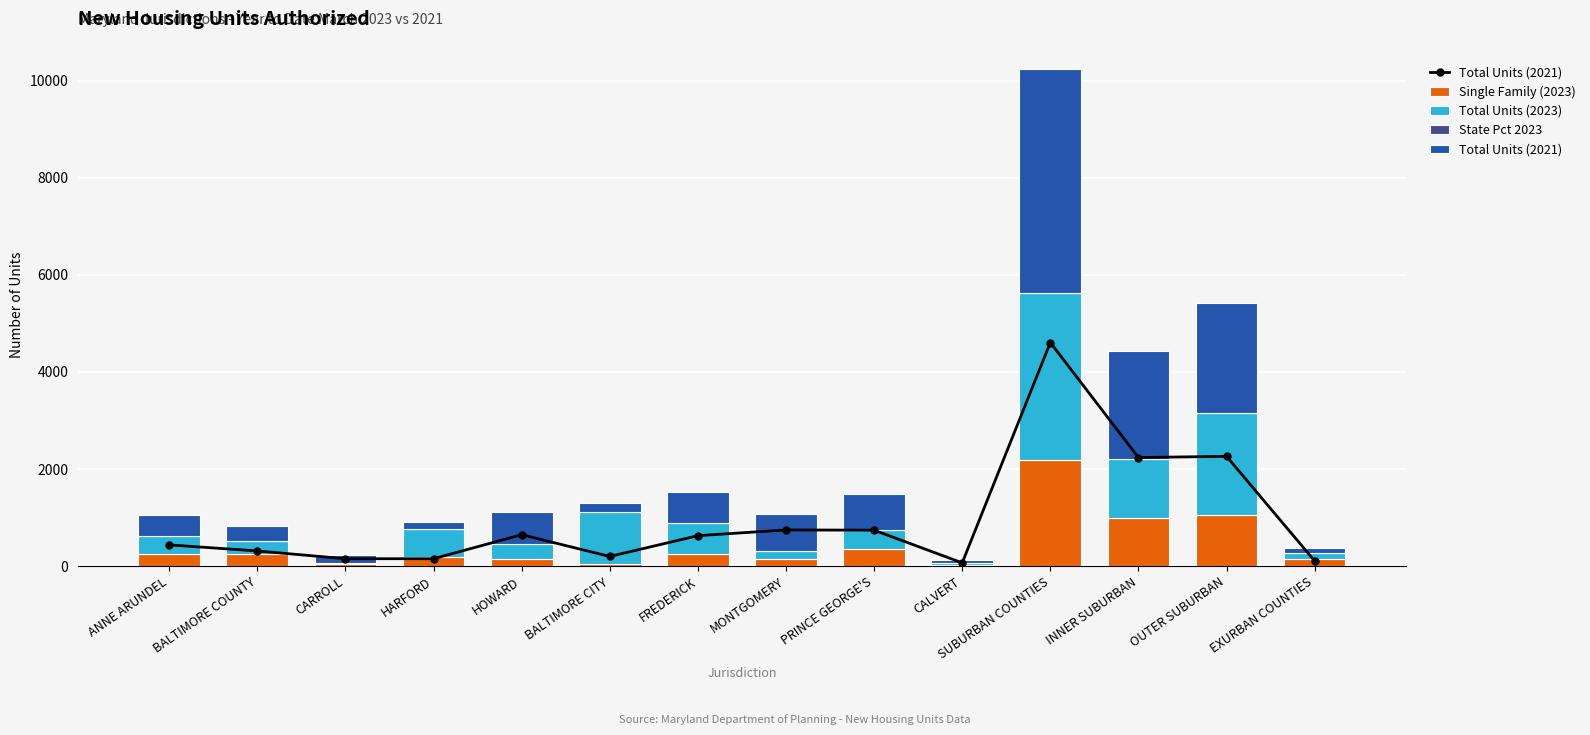

At which category is the sum across all series the highest?

SUBURBAN COUNTIES